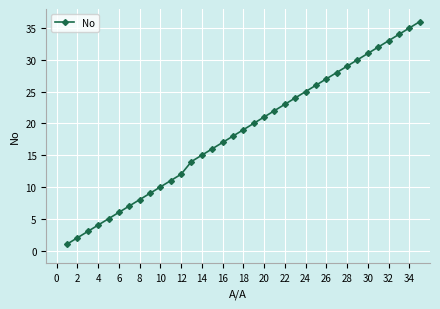

True or false: there are more than 2 points higher than both neighbors.

False